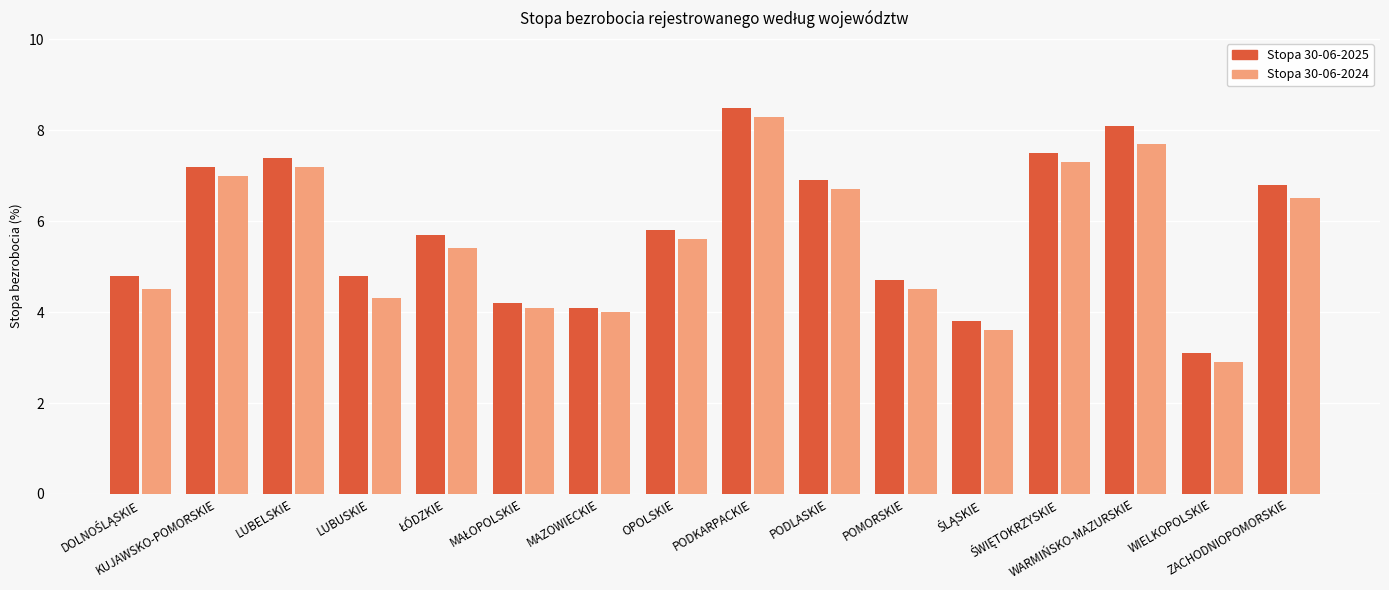

At how many categories does at least one series exceed 6?

7